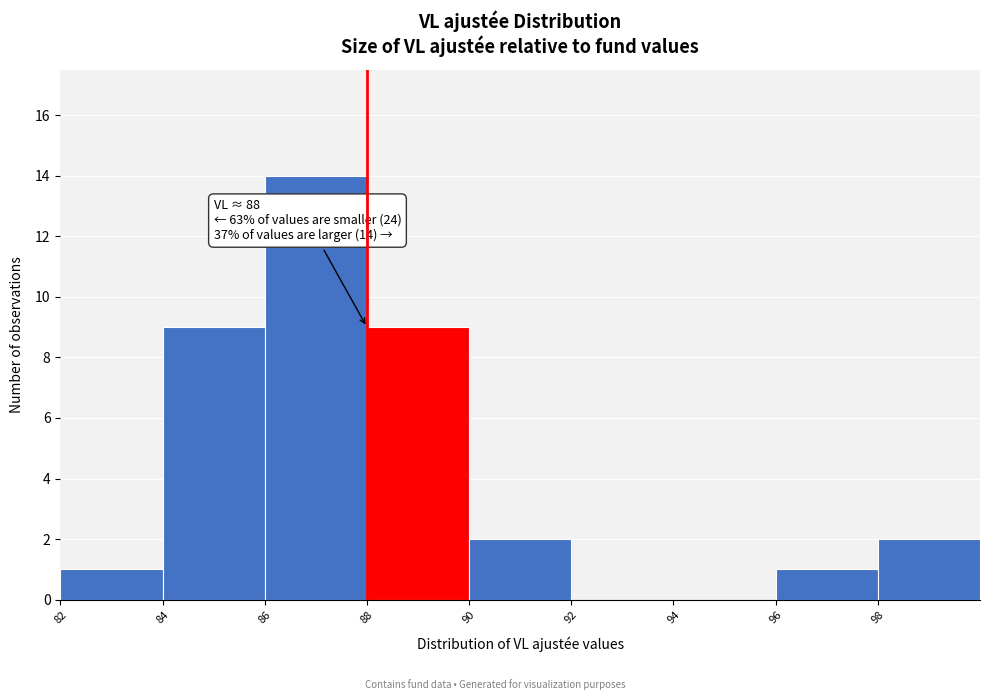

Which range on the x-axis has the tallest bar?

86 to 88